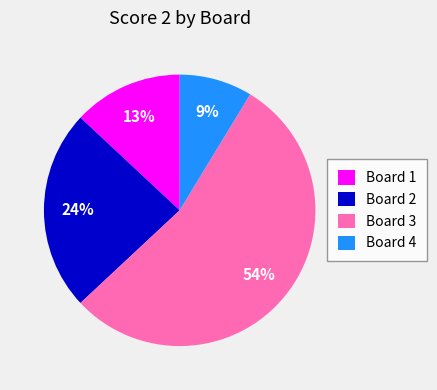

Between Board 3 and Board 2, which is larger?

Board 3